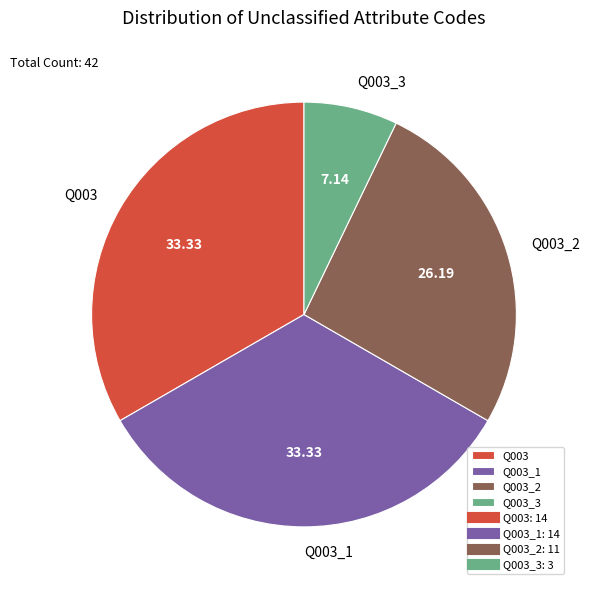

Combined, do Q003_2 and Q003 account for over 50%?

Yes